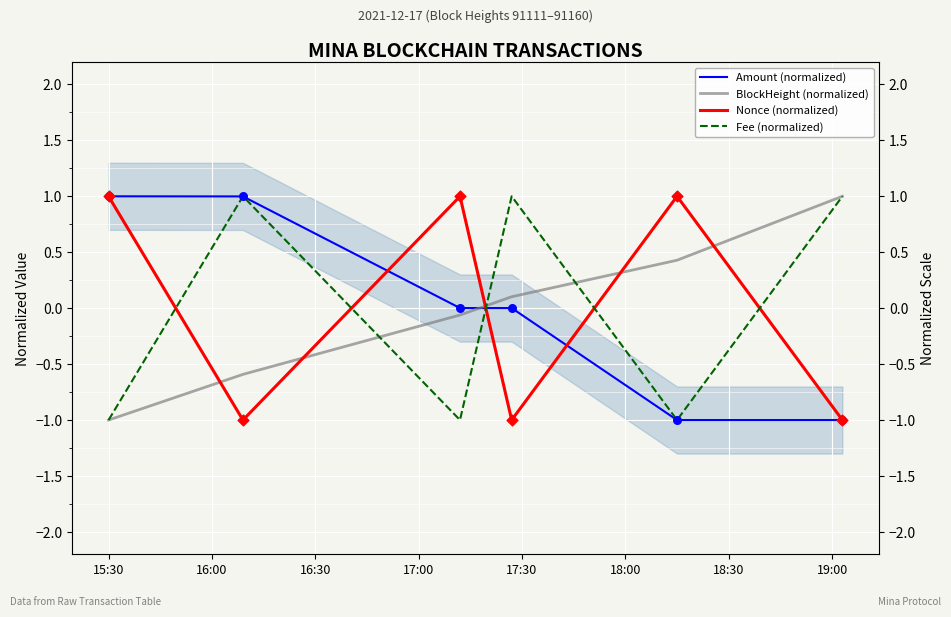

At which category is the sum across all series the highest?

16:00